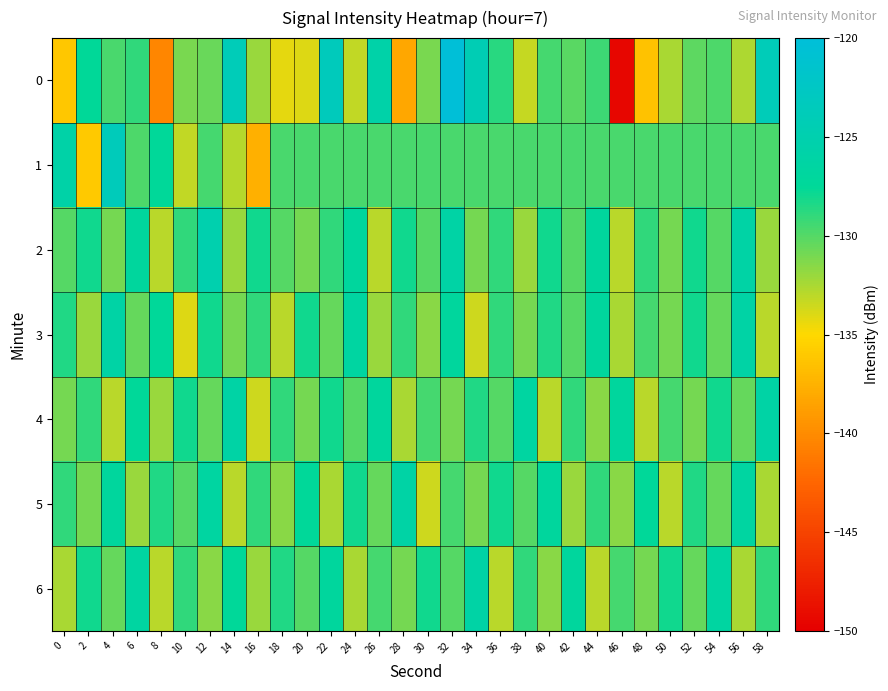

At which category is the sum across all series the highest?

32